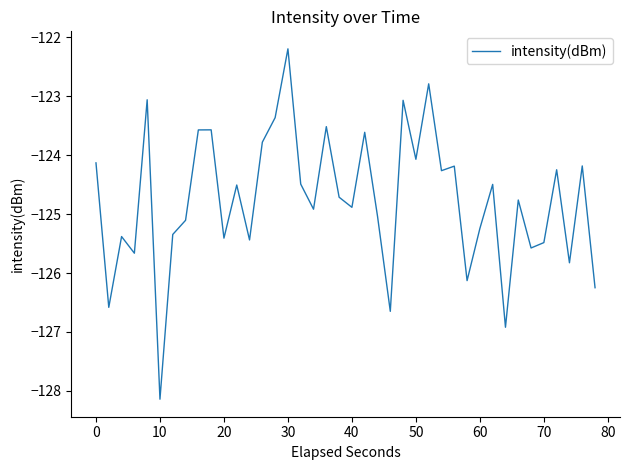

What is the smallest value displayed?

-128.1